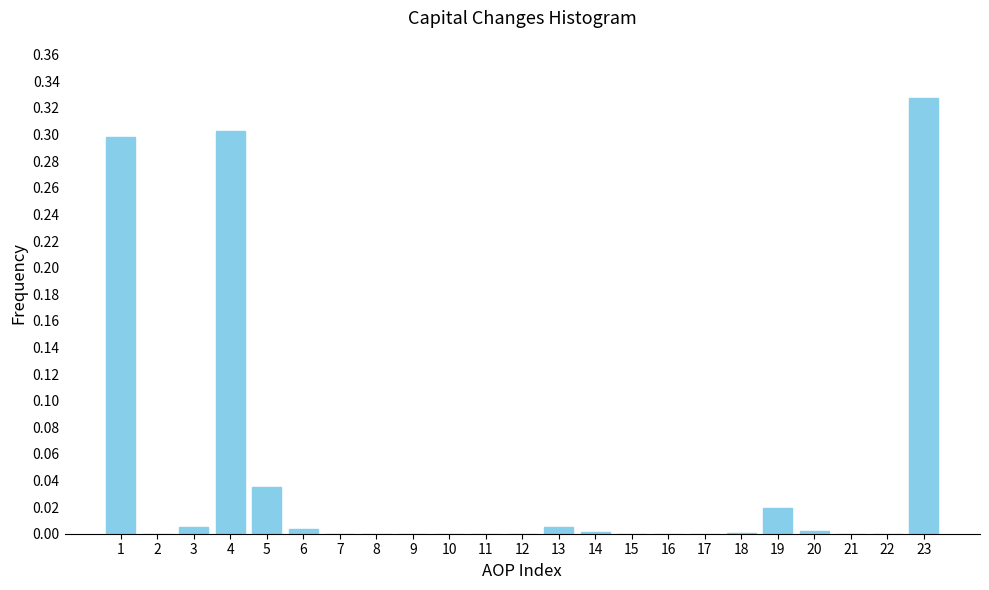

What is the sum of all values?

1.0